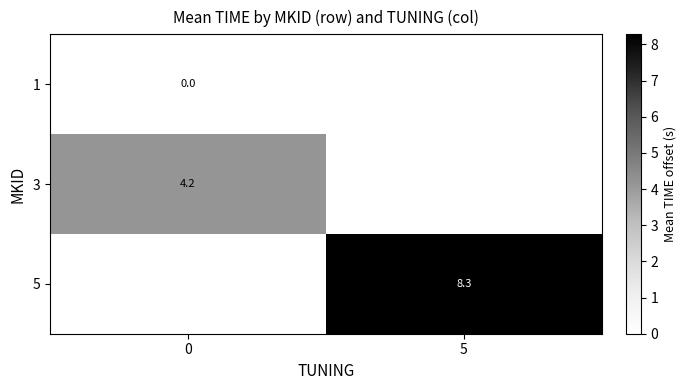

The 5 series shows 8.3 at 5. True or false?

True